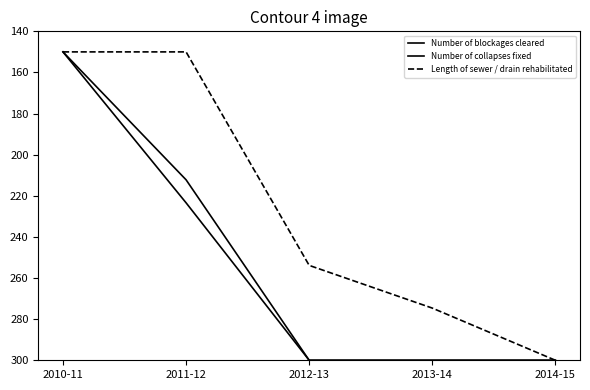

What is the label of the 5th point from the left?

2014-15